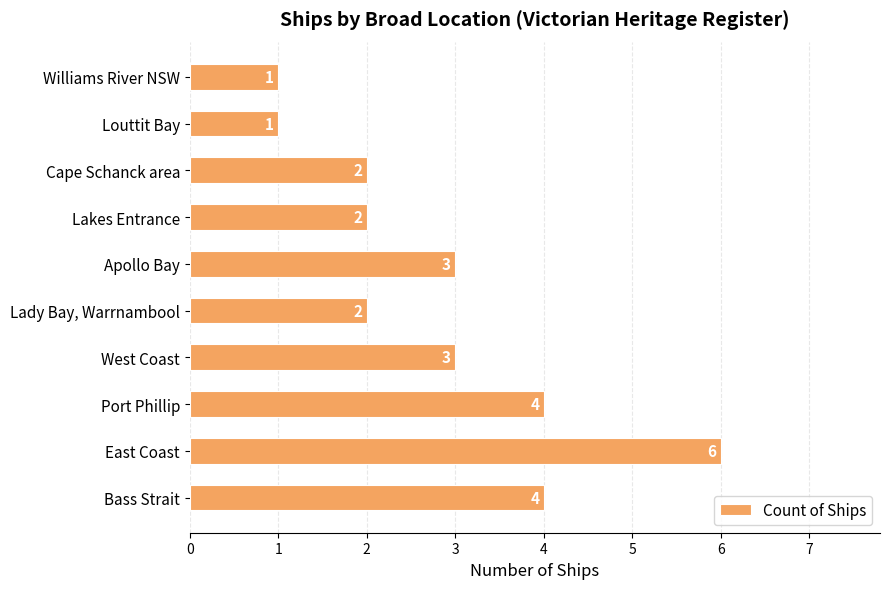

What is the smallest value displayed?

1